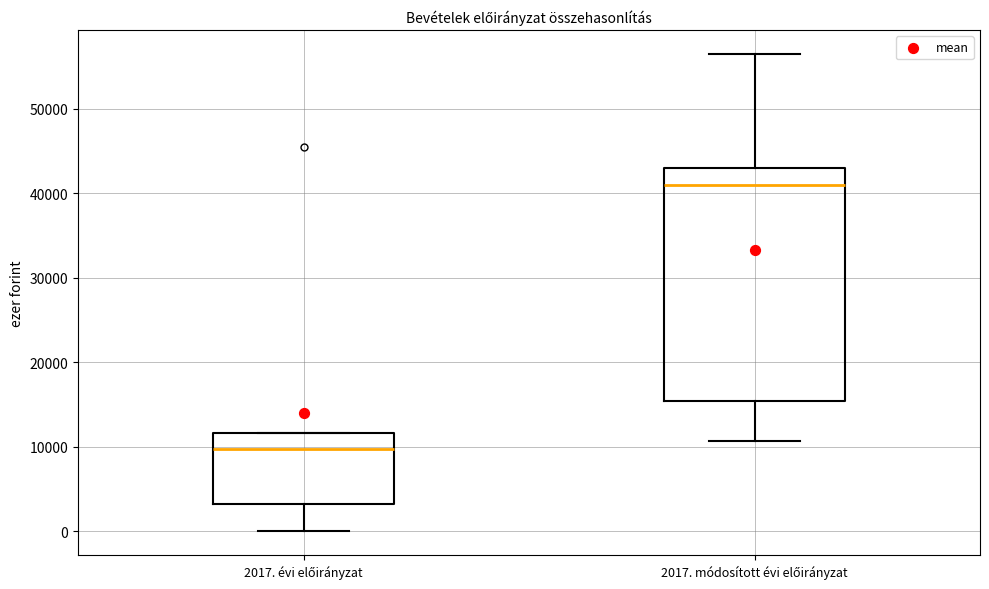

Reading left to right, read every box against the y-axis: the position of its median line, the range the box covers, and the ends of its whiskers. The values are not printed on the chart, so give them approximately, as read against the axis.

2017. évi előirányzat: median 10000, box 3000 to 12000, whiskers 0 to 12000
2017. módosított évi előirányzat: median 41000, box 15000 to 43000, whiskers 11000 to 57000